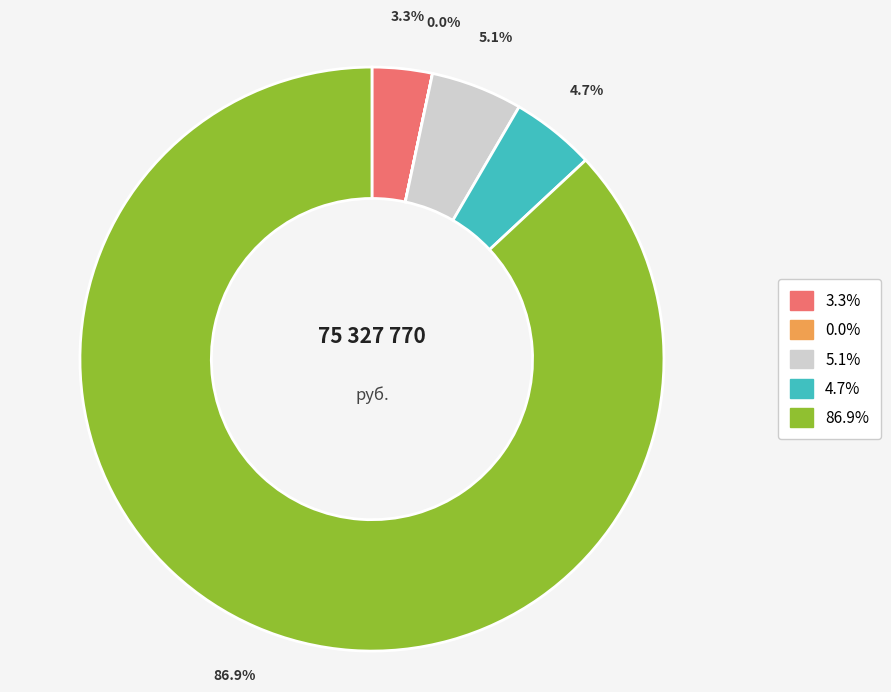

To the nearest percent, what is the average slice percentage?

20%